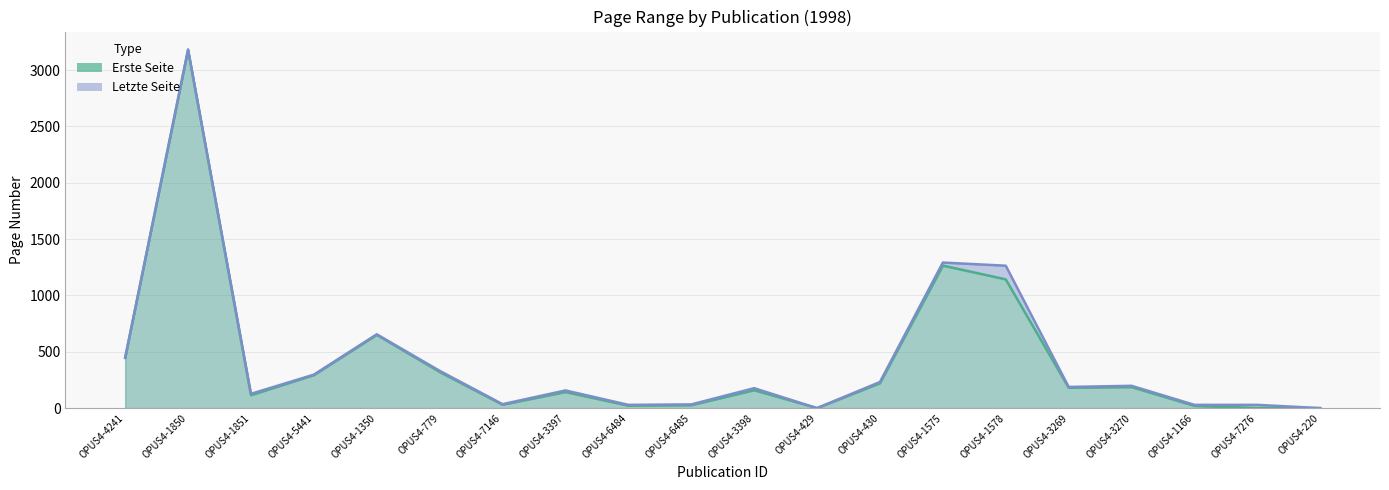

Between OPUS4-1350 and OPUS4-3269, which is larger?

OPUS4-1350